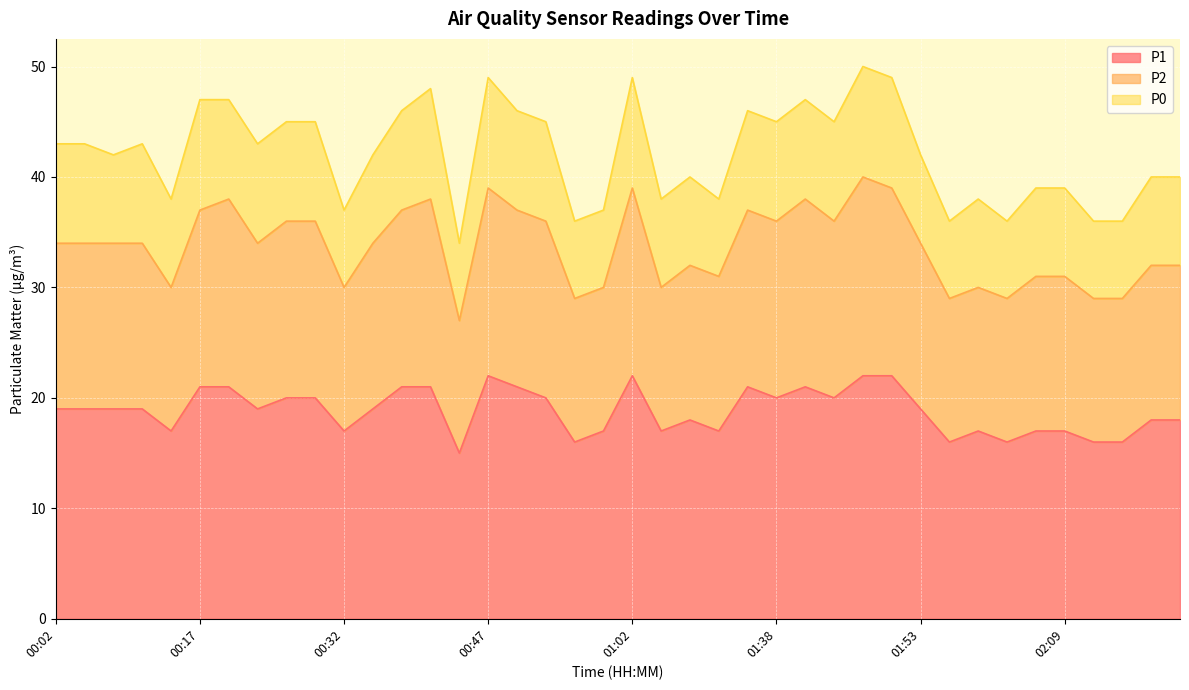

True or false: P1 and P2 cross at least once.

False